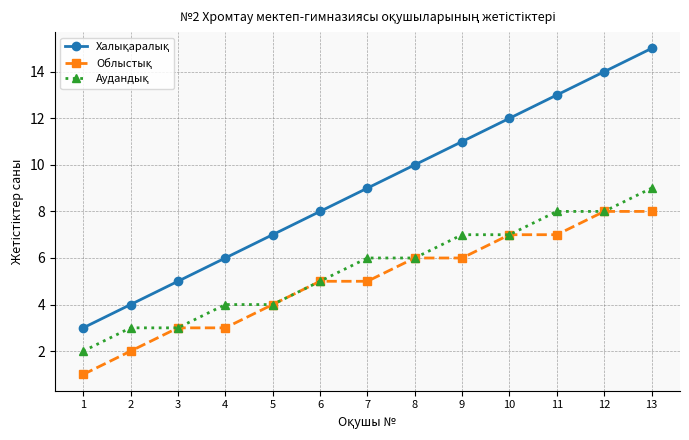

At which category is the sum across all series the highest?

13